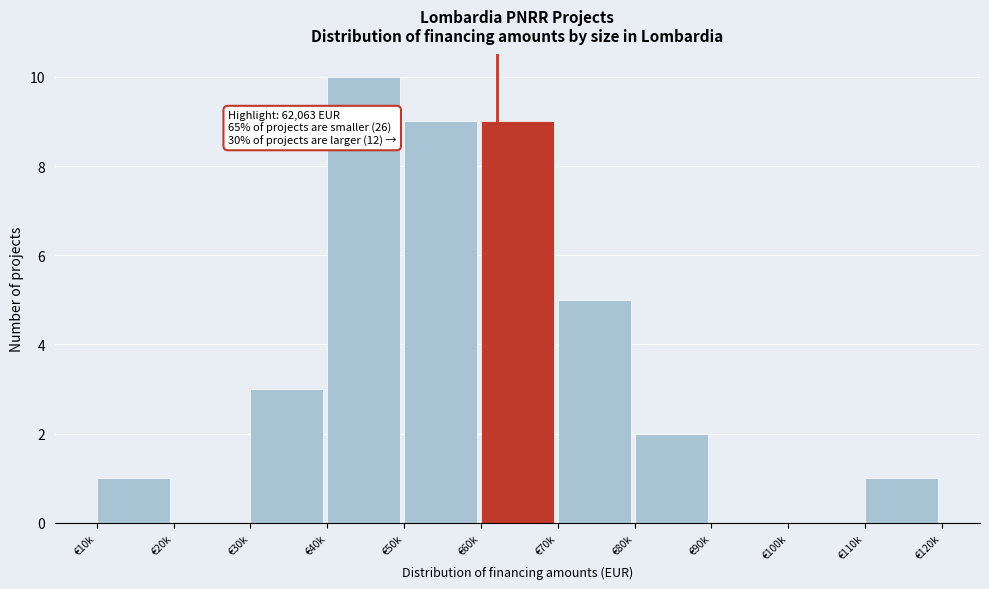

Reading right to left, list all the values displayed in this chart.

€110k=1	€100k=0	€90k=0	€80k=2	€70k=5	€60k=9	€50k=9	€40k=10	€30k=3	€20k=0	€10k=1